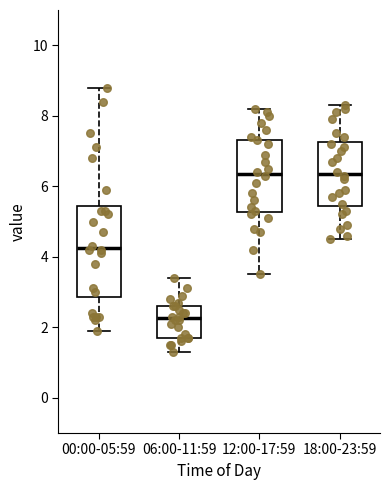

Reading left to right, transcribe this box plot: for each box, give where its median line is, the range the box spans, and where its two whiskers end, as read against the y-axis. The values are not printed on the chart, so give them approximately, as read against the axis.

00:00-05:59: median 4.2, box 2.8 to 5.4, whiskers 2.0 to 8.8
06:00-11:59: median 2.2, box 1.8 to 2.6, whiskers 1.4 to 3.4
12:00-17:59: median 6.4, box 5.2 to 7.4, whiskers 3.6 to 8.2
18:00-23:59: median 6.4, box 5.4 to 7.2, whiskers 4.6 to 8.4